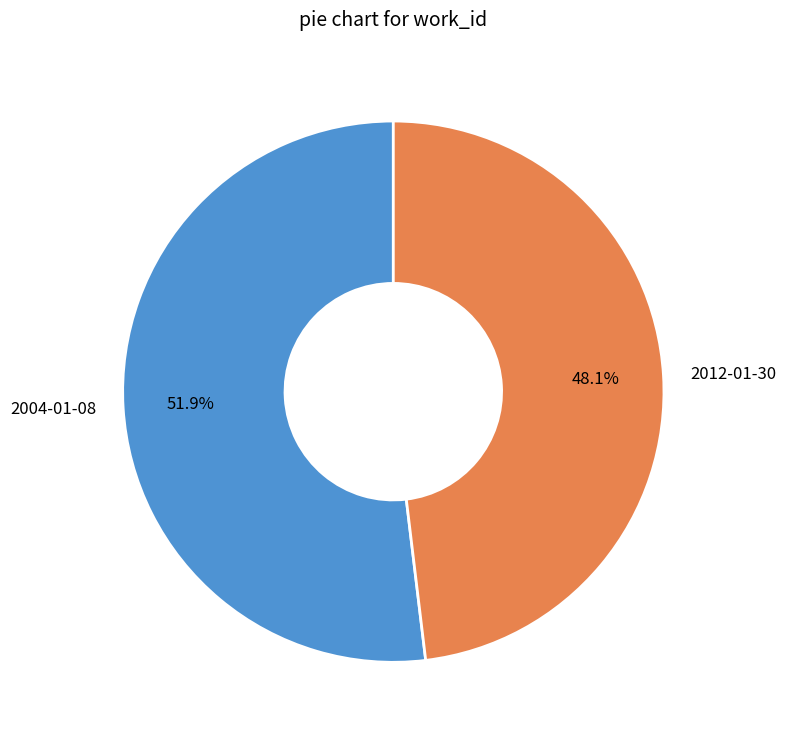

To the nearest percent, what percentage of the pie is 2012-01-30?

48%